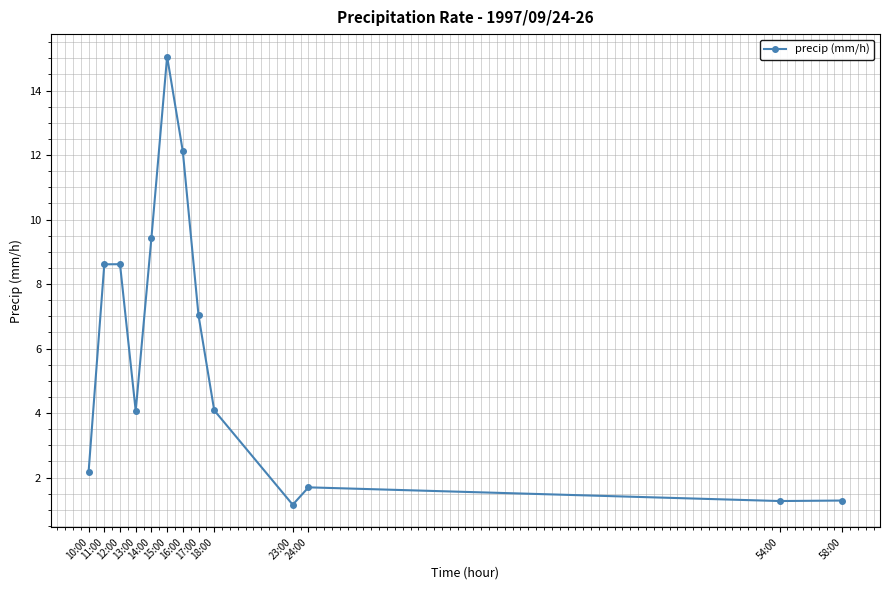

How many points are higher than both their immediate neighbors (excluding endpoints)?

3